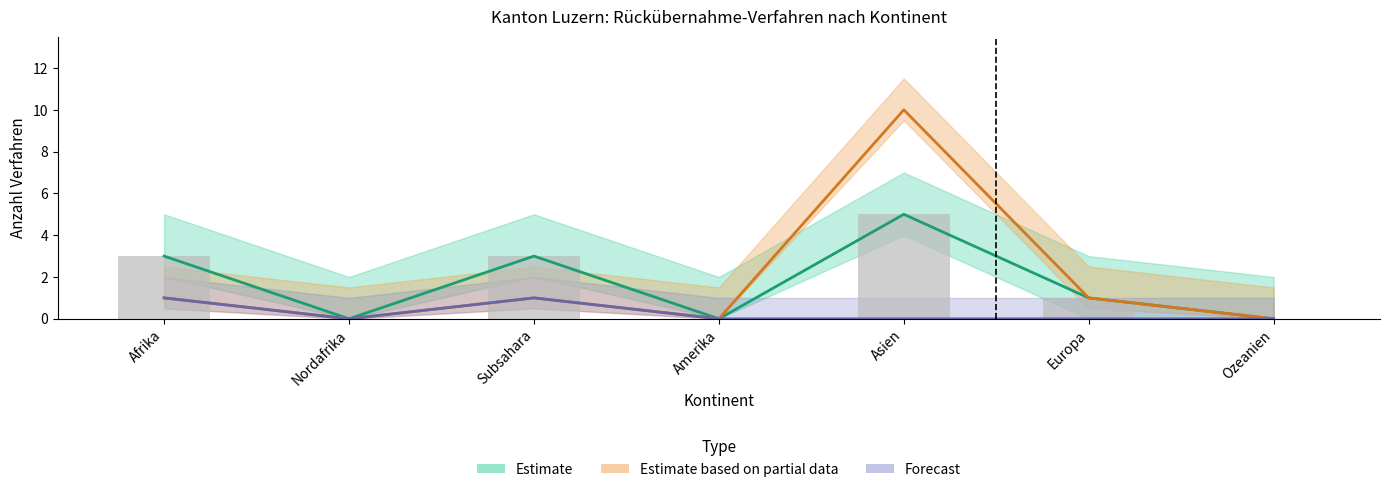

Is it true that Forecast equals 0 at Ozeanien?

True